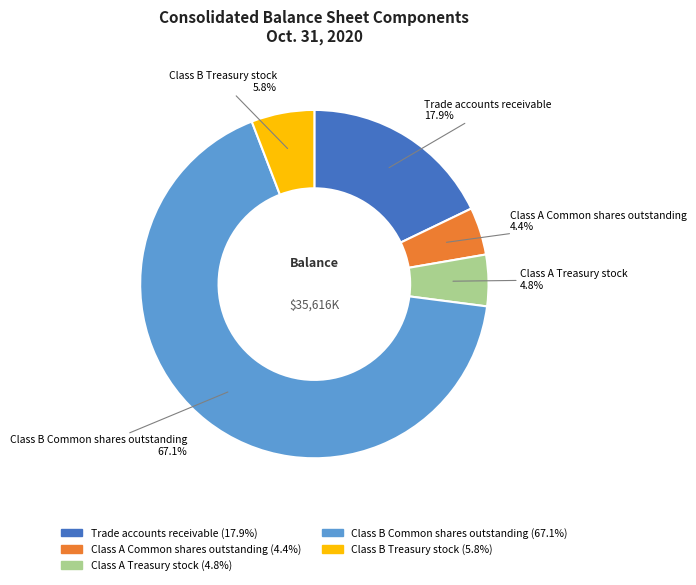

True or false: Class B Treasury stock accounts for 6% of the total.

True